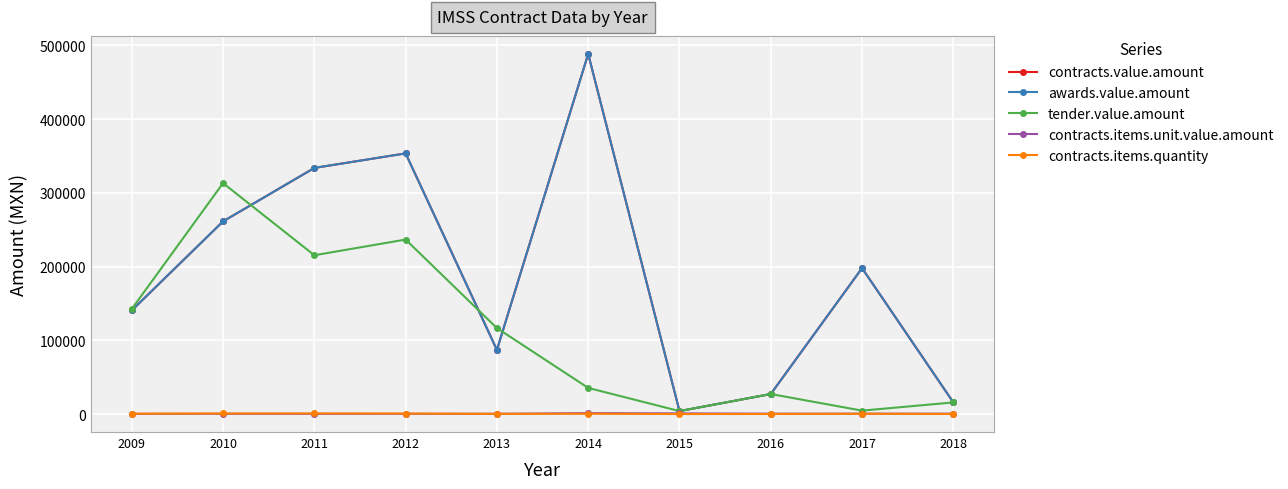

What is the sum of all awards.value.amount values?

1909724.1